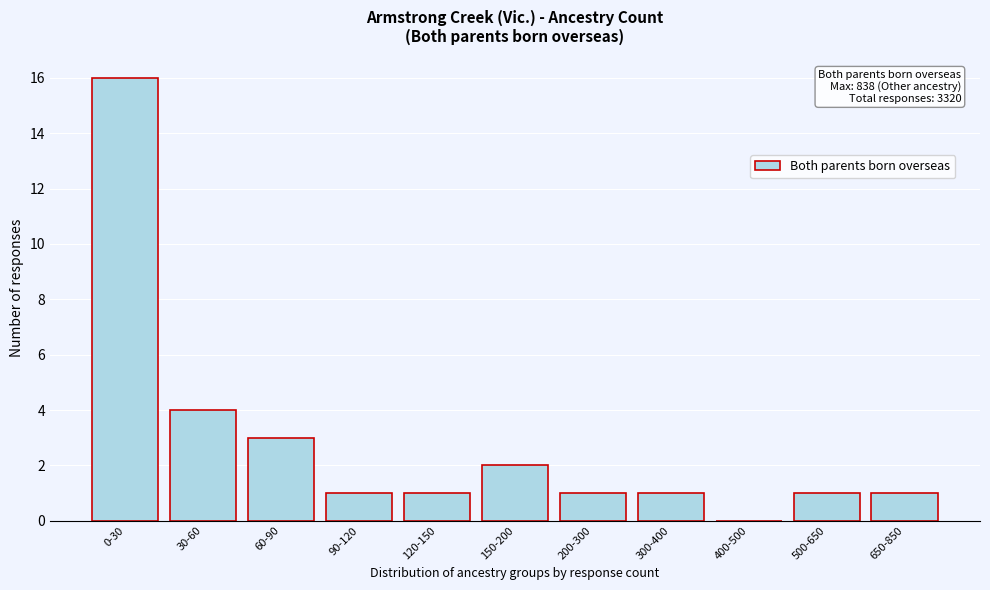

Reading left to right, list all the values displayed in this chart.

0-30=16	30-60=4	60-90=3	90-120=1	120-150=1	150-200=2	200-300=1	300-400=1	400-500=0	500-650=1	650-850=1